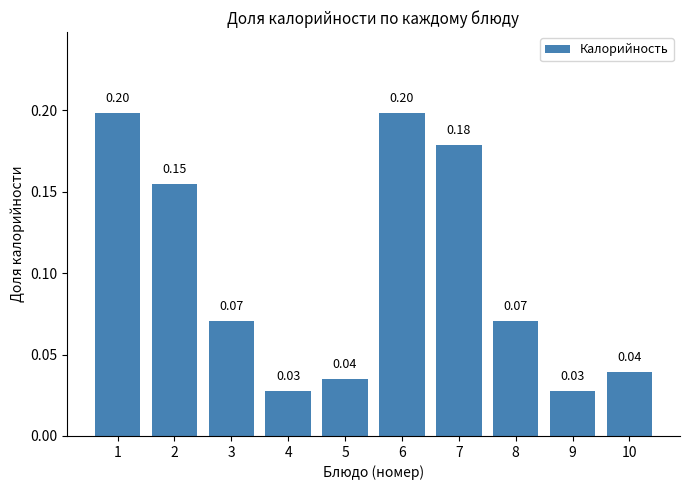

What is the sum of all values?

1.0